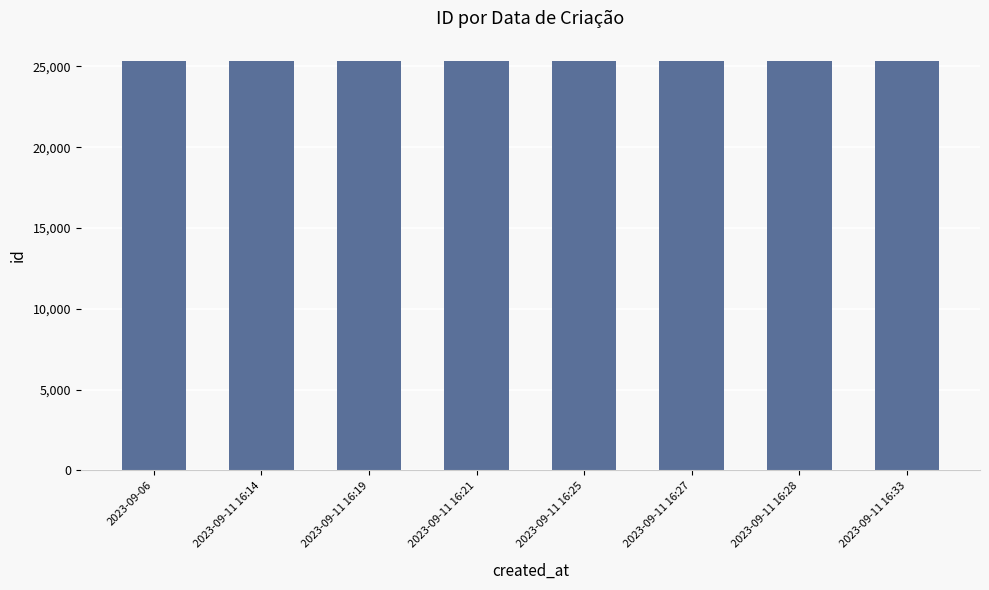

What is the average value?

25328